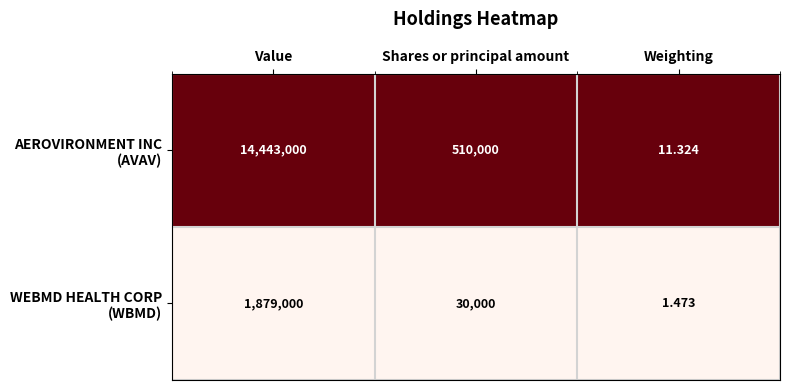

How many categories are shown in the chart?

3